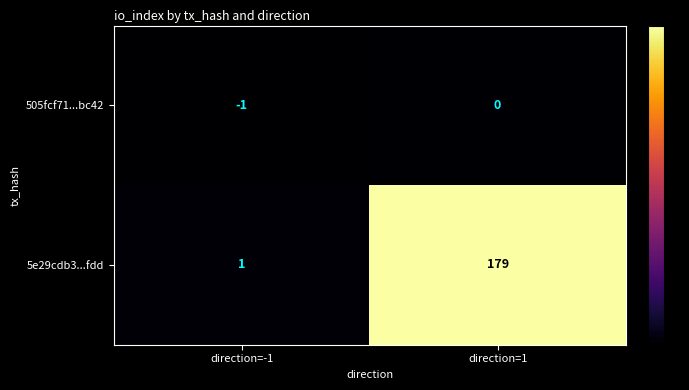

Rank the series at direction=1 from lowest to highest value.

505fcf71...bc42, 5e29cdb3...fdd